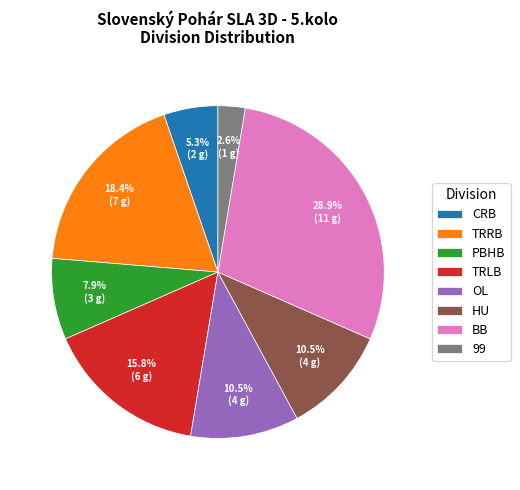

What is the ratio of the value at CRB to the value at OL?

0.5